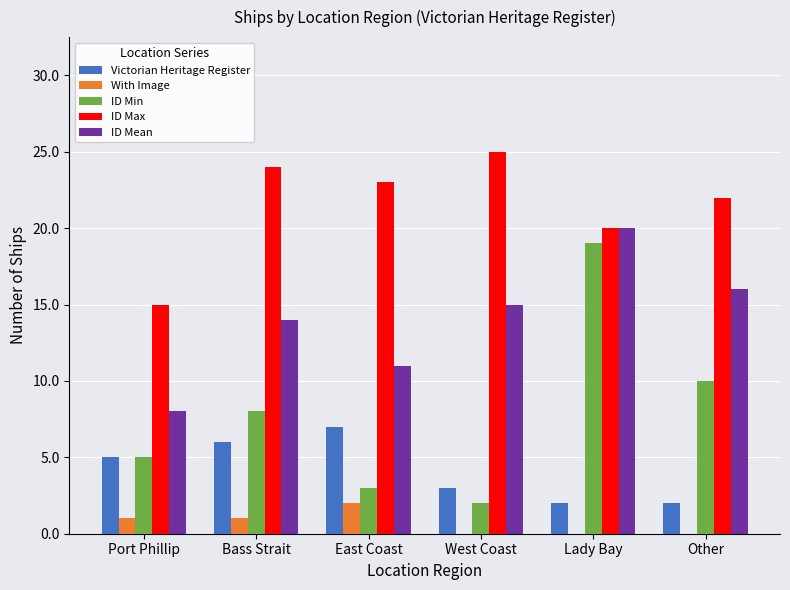

What is the difference between the ID Max values at East Coast and Port Phillip?

8